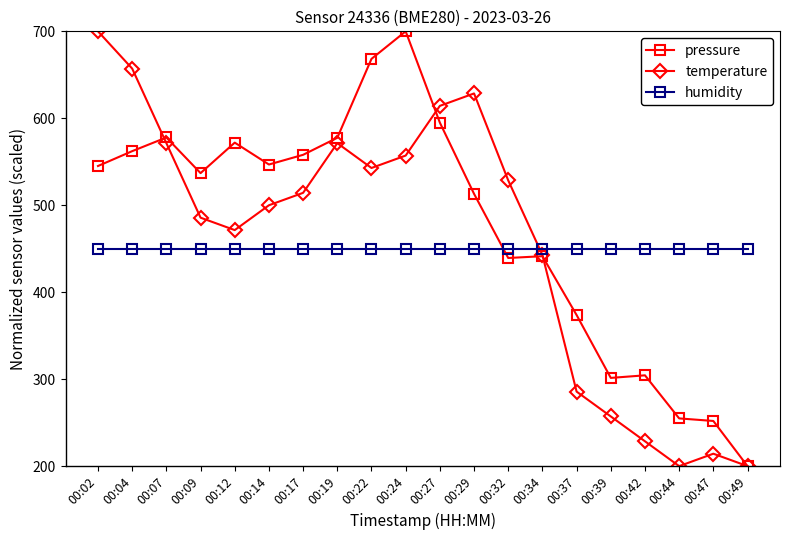

Which category has the highest value in the temperature series?

00:02